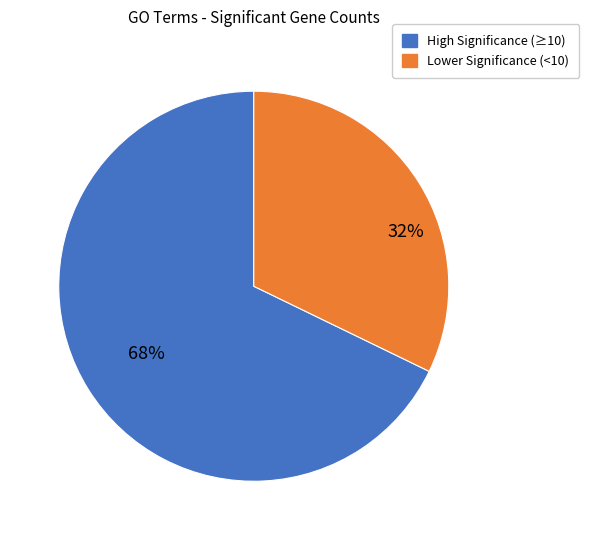

Is there any slice that represents more than half of the pie?

Yes